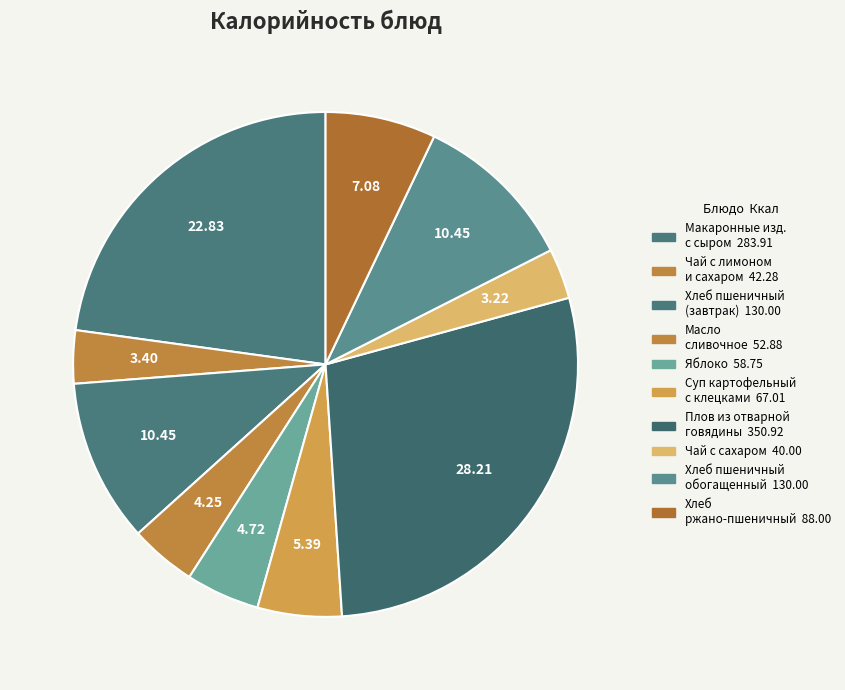

How many slices are in this pie chart?

10